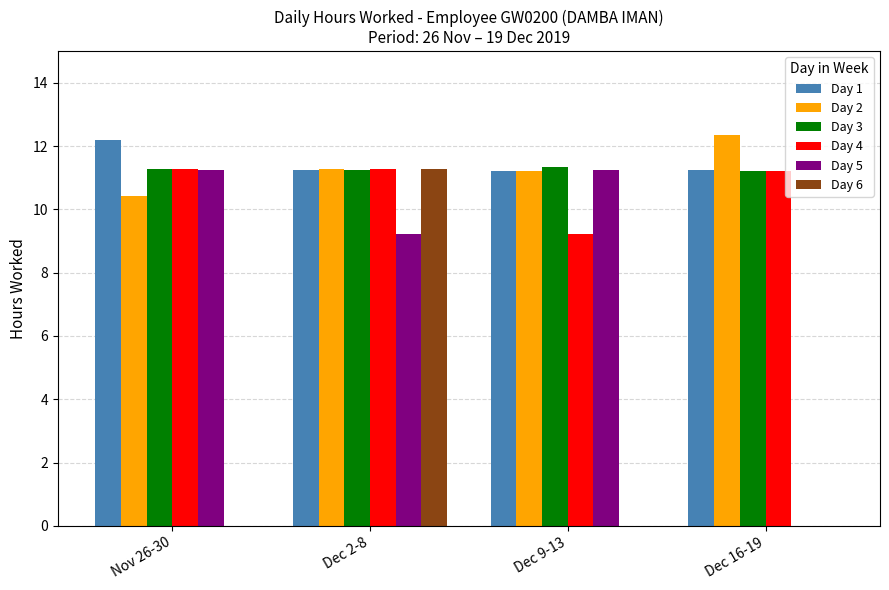

The value of Day 4 at Dec 16-19 is 20.1. True or false?

False